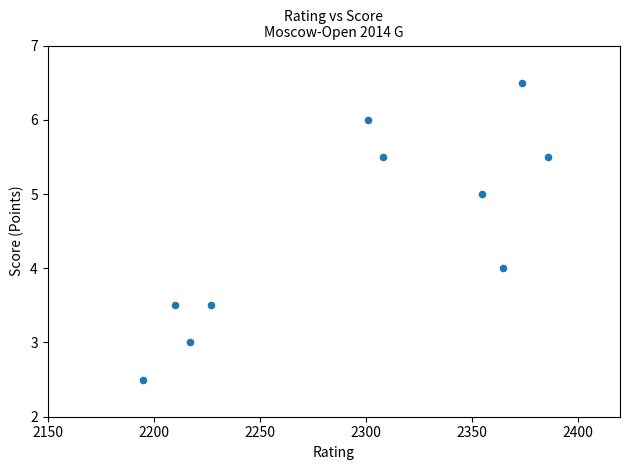

What is the range of Y values (max minus min)?

4.0